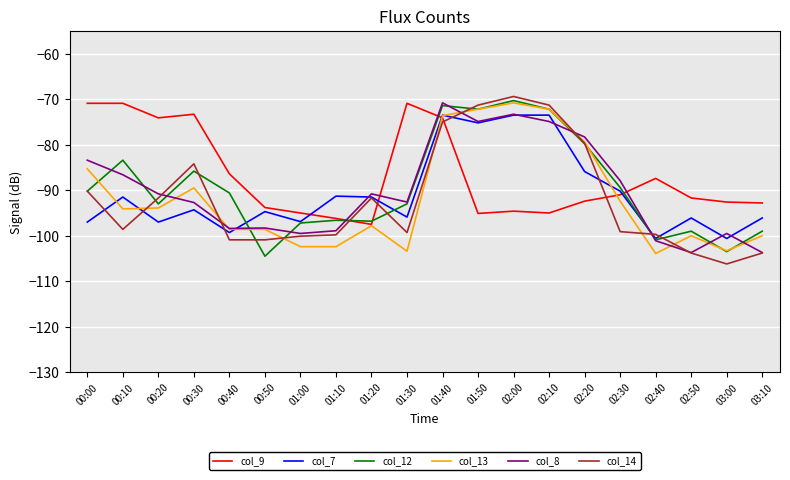

True or false: col_8 has more than 1 interior local peaks.

True